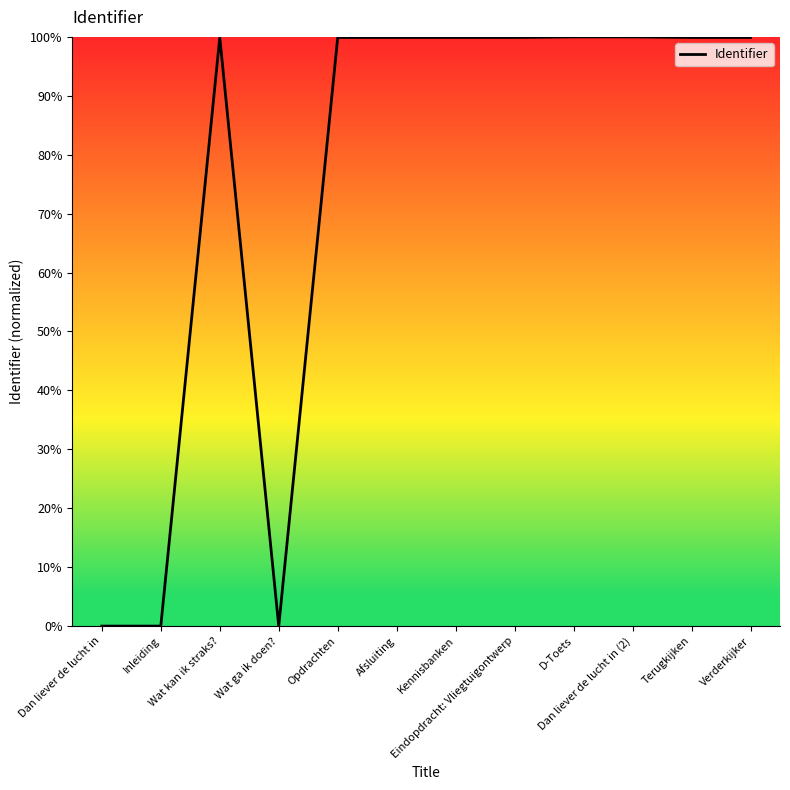

What is the difference between the maximum and second lowest values?

100.0